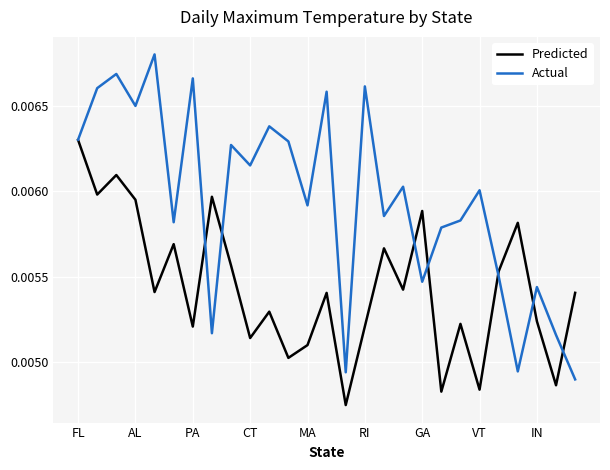

Which series has the largest range (max minus min)?

Actual